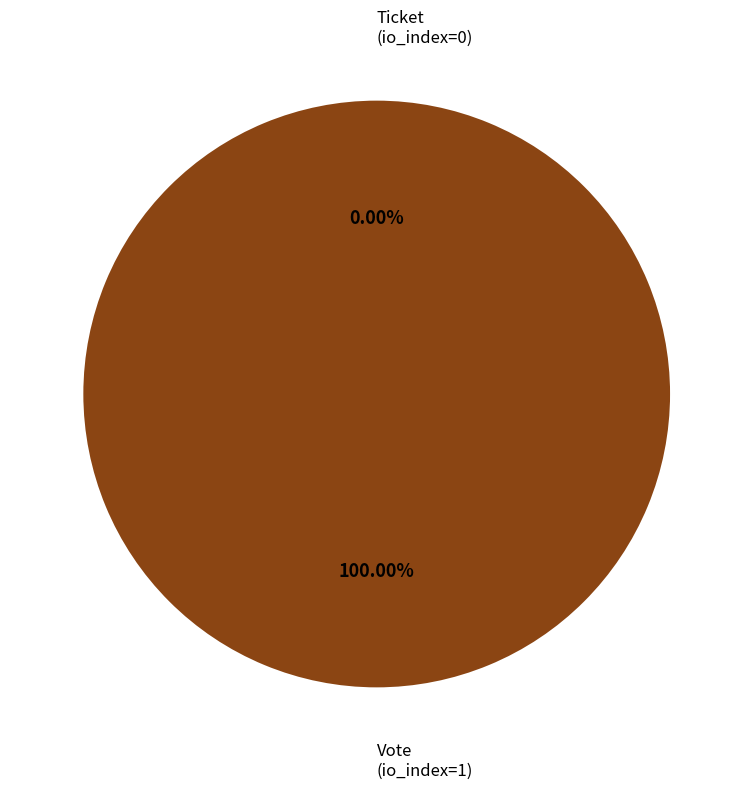

What is the majority slice?

Vote (io_index=1)